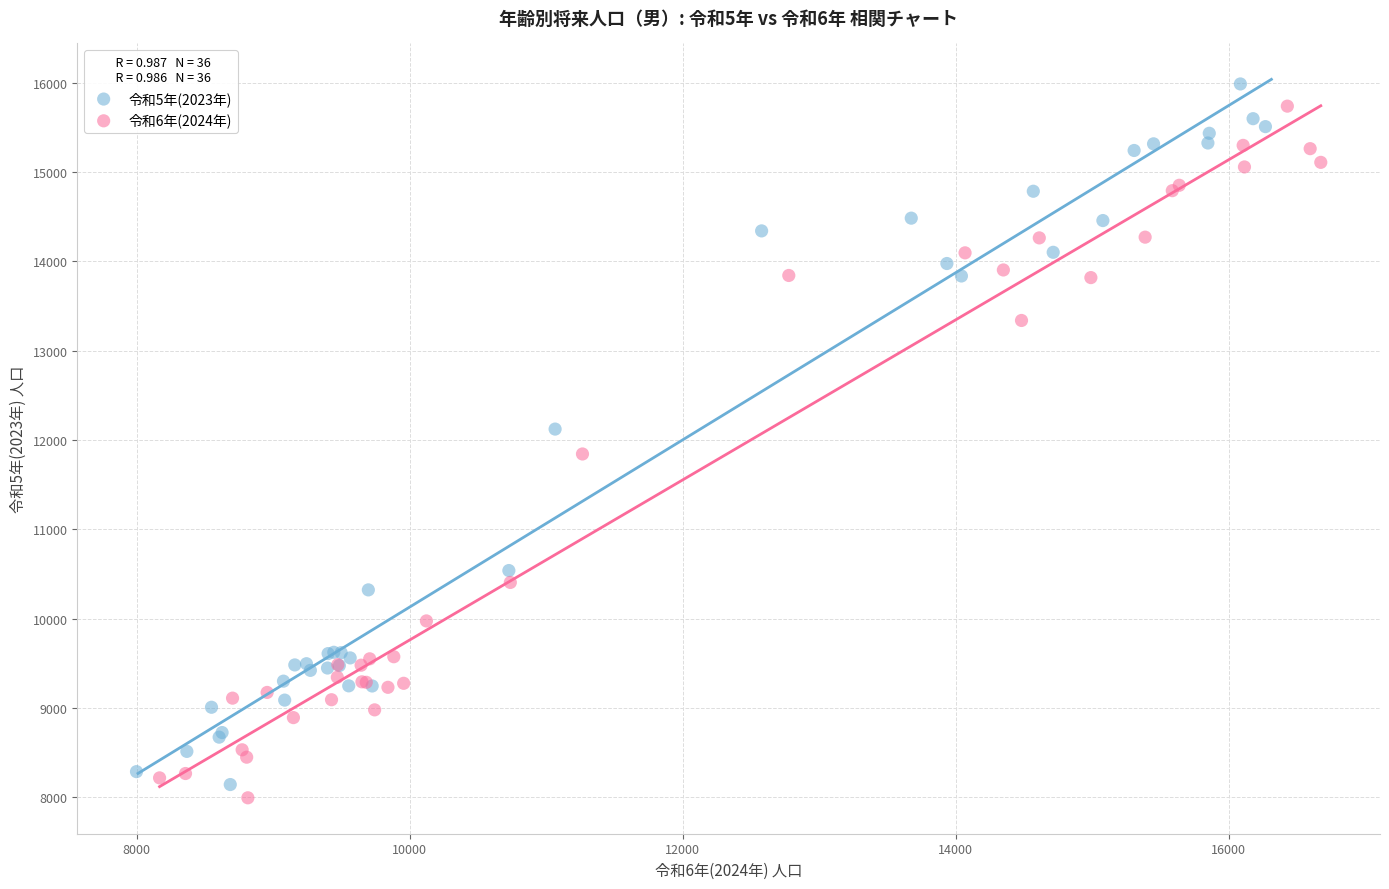

What are all the series names shown in the legend?

令和5年(2023年), 令和6年(2024年)